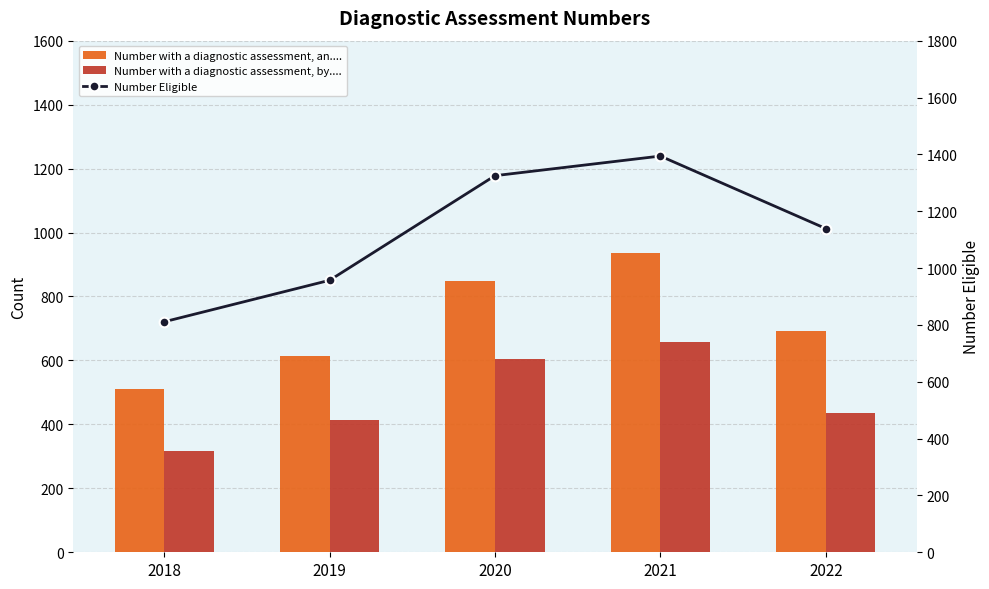

List the series in order of their peak value, highest first.

Number Eligible, Number with a diagnostic assessment, an..., Number with a diagnostic assessment, by...